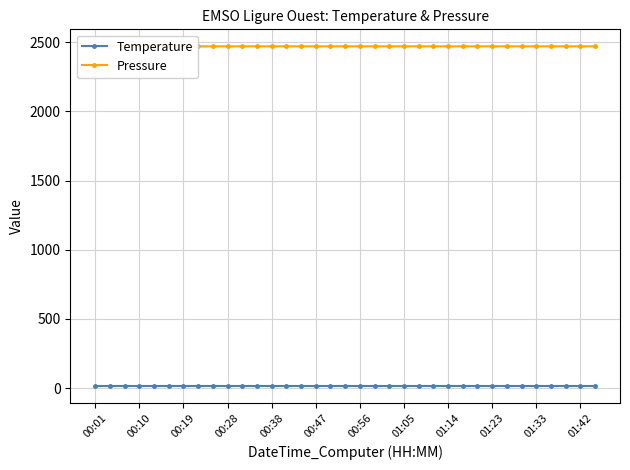

Rank the series by their average value, from lowest to highest.

Temperature, Pressure